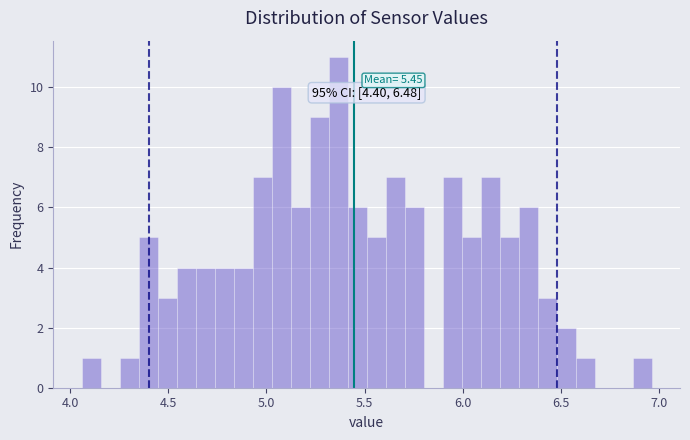

Around what value on the x-axis is the tallest bar? Give the approximate position of its centre, as read against the axis.

5.35